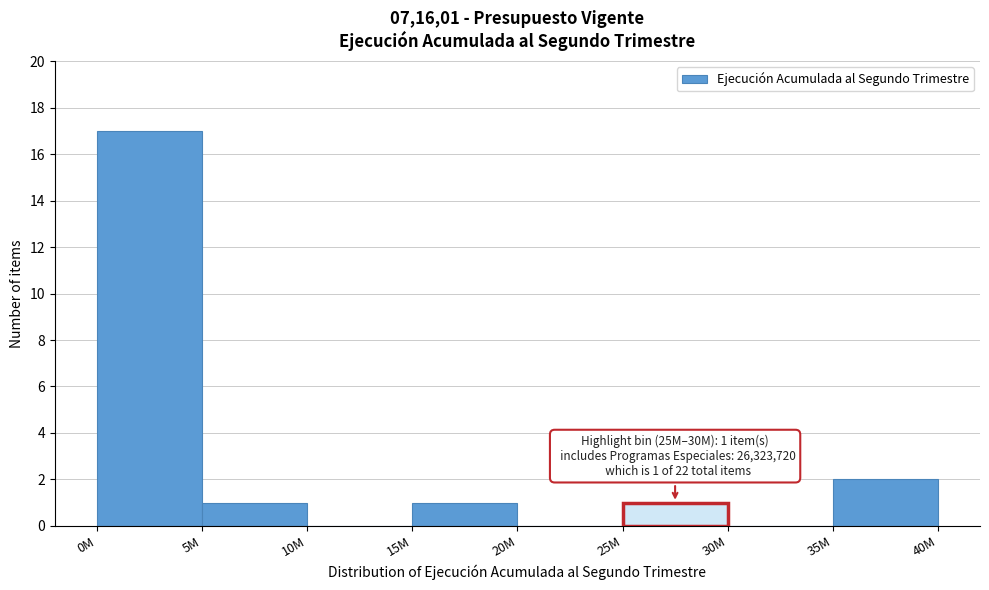

Reading left to right, extract all data points from this chart.

0M=17	5M=1	10M=0	15M=1	20M=0	30M=0	35M=2